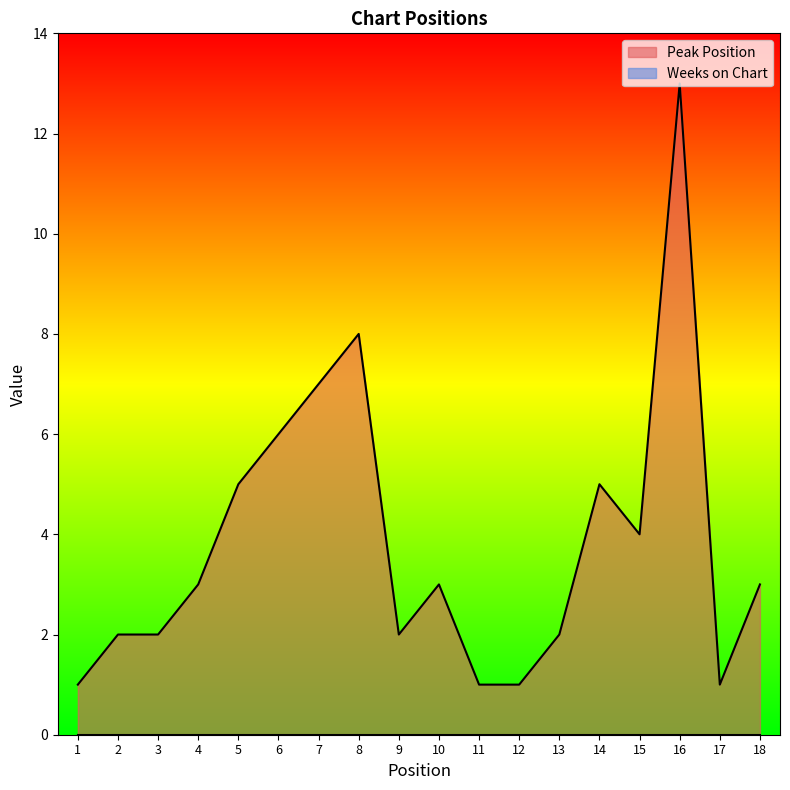

How many lines are shown in the chart?

2